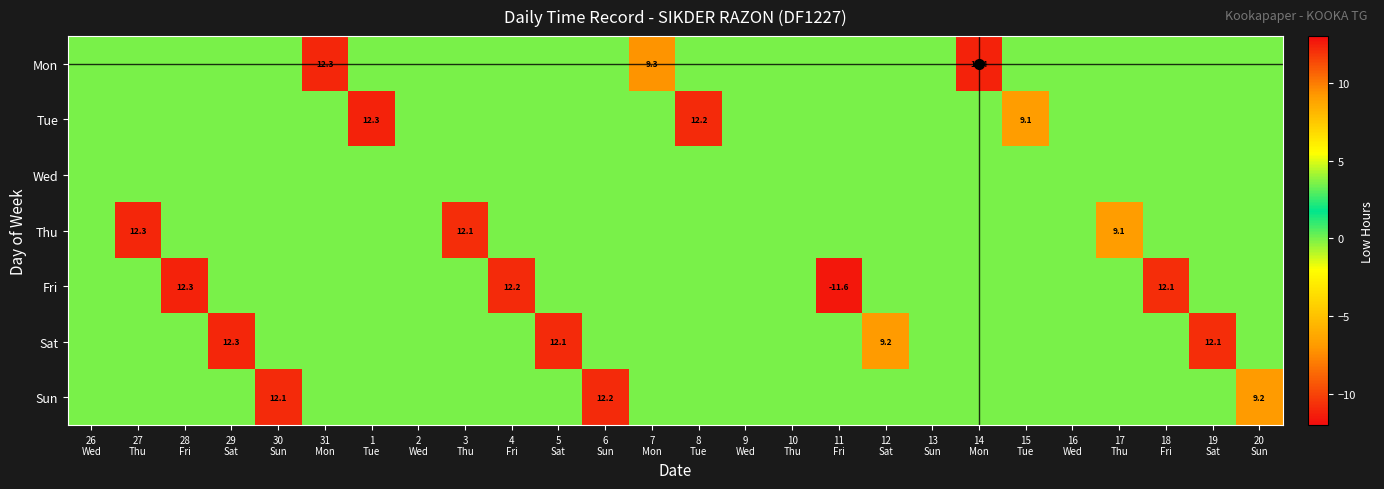

The Mon series shows 18.3 at 14 Mon. True or false?

False